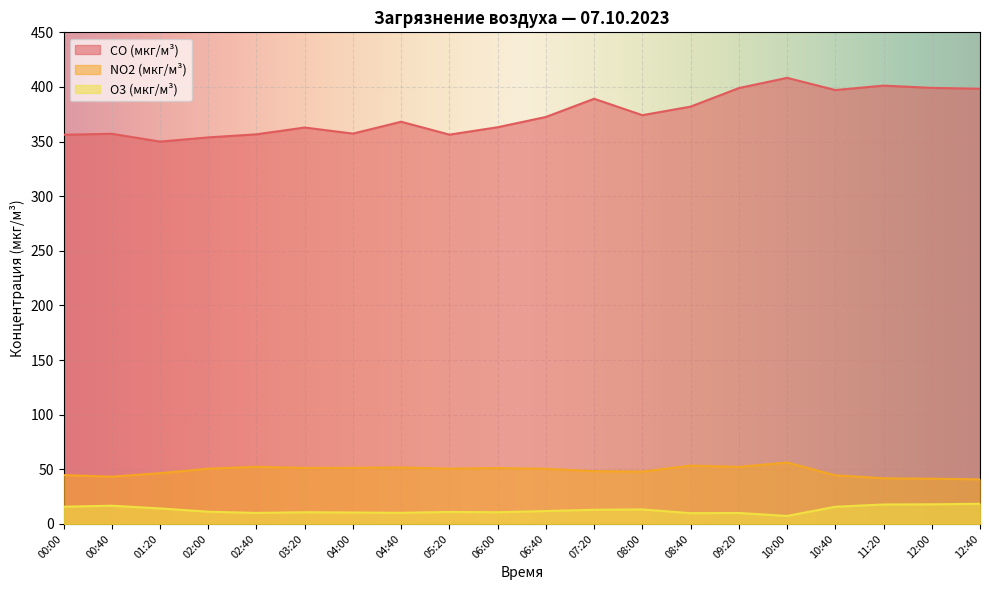

How many values in the NO2 (мкг/м³) series are below 50?

9